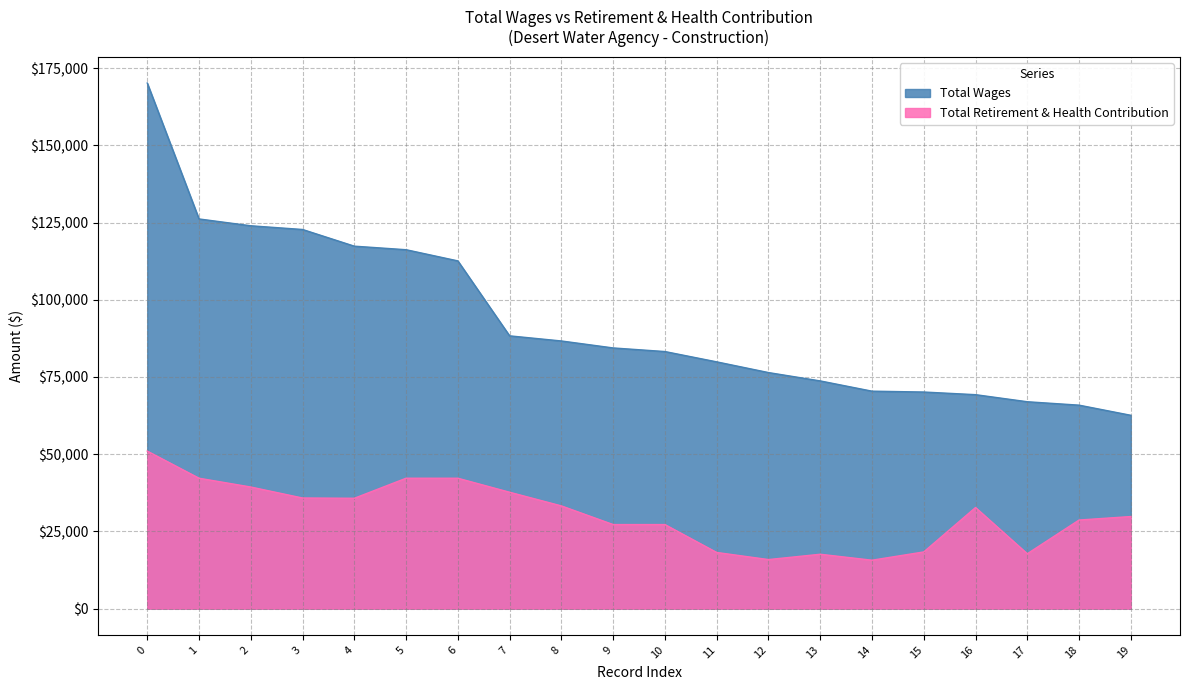

The Total Retirement & Health Contribution series shows 42224 at 6. True or false?

True